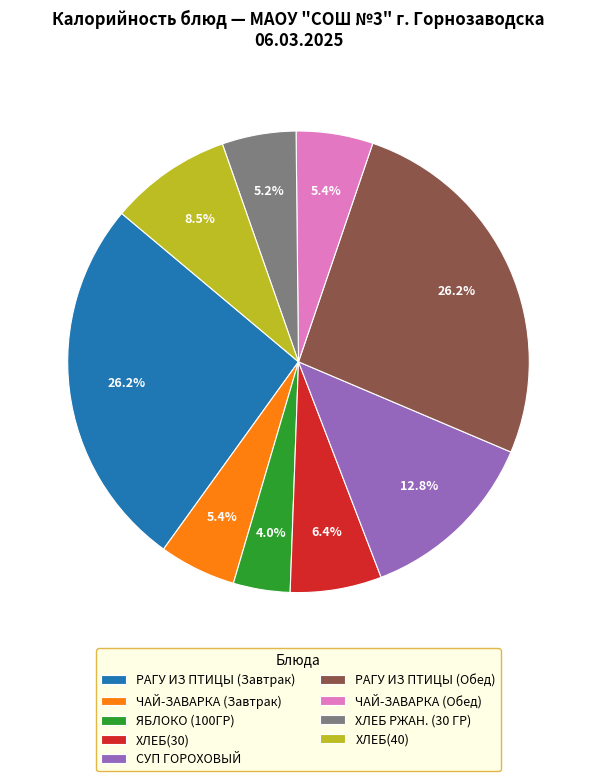

How much of the chart is everything except ХЛЕБ РЖАН. (30 ГР)?

94.8%